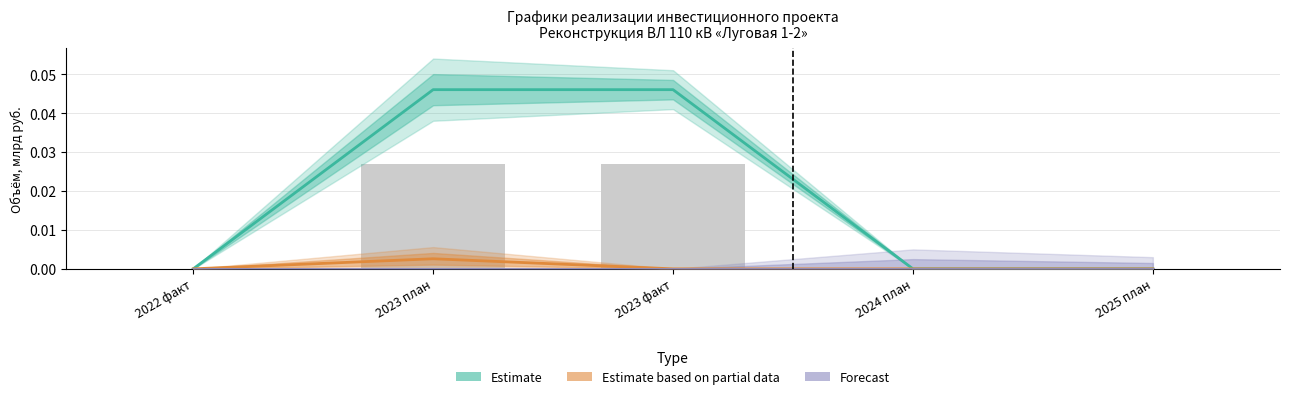

Between 2022 факт and 2024 план, which is larger?

2022 факт